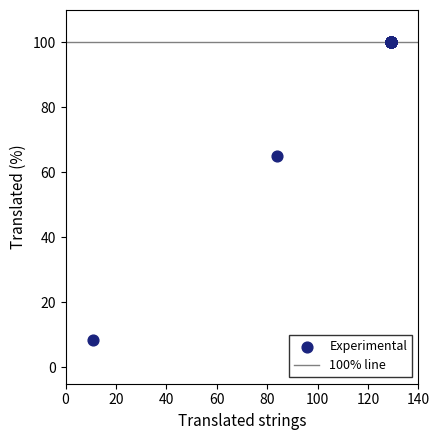

What Y value in the scatter plot is closest to 54?

65.1